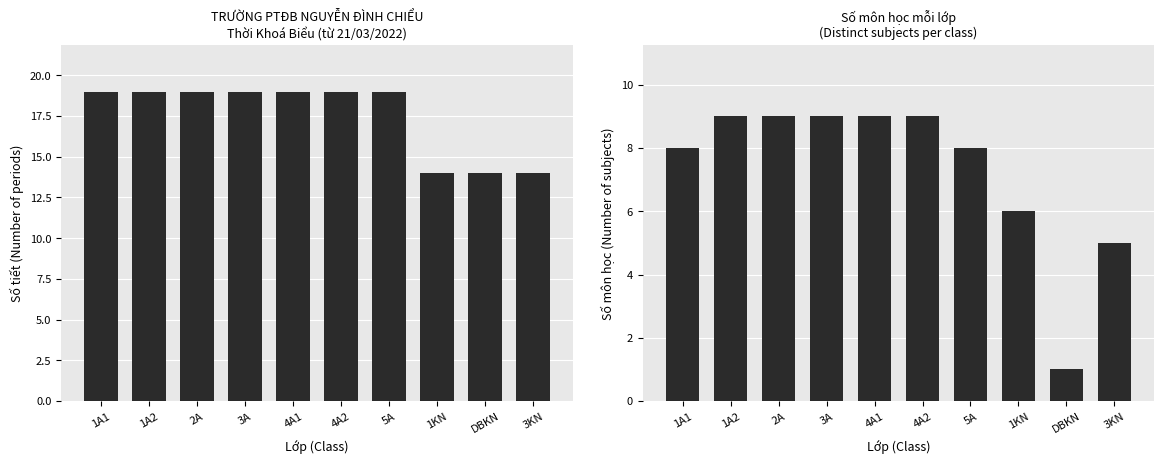

What is the sum of the Môn học values at 3A and 1KN?

15